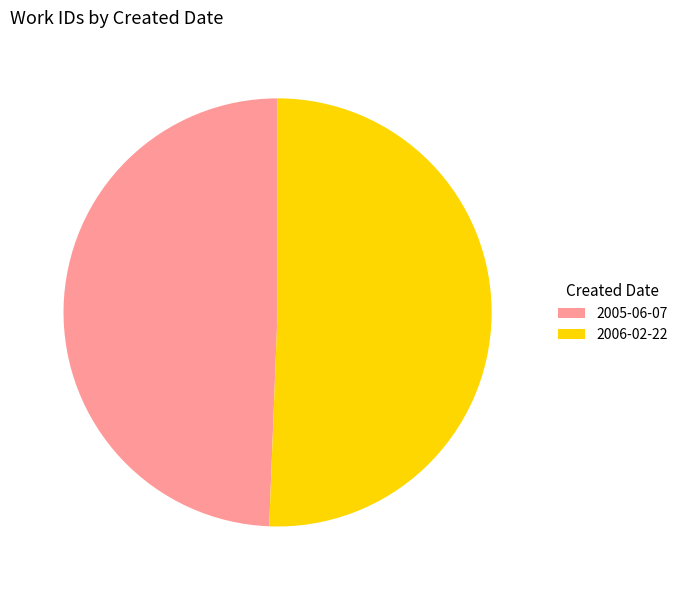

Rank the categories by value from lowest to highest.

2005-06-07, 2006-02-22